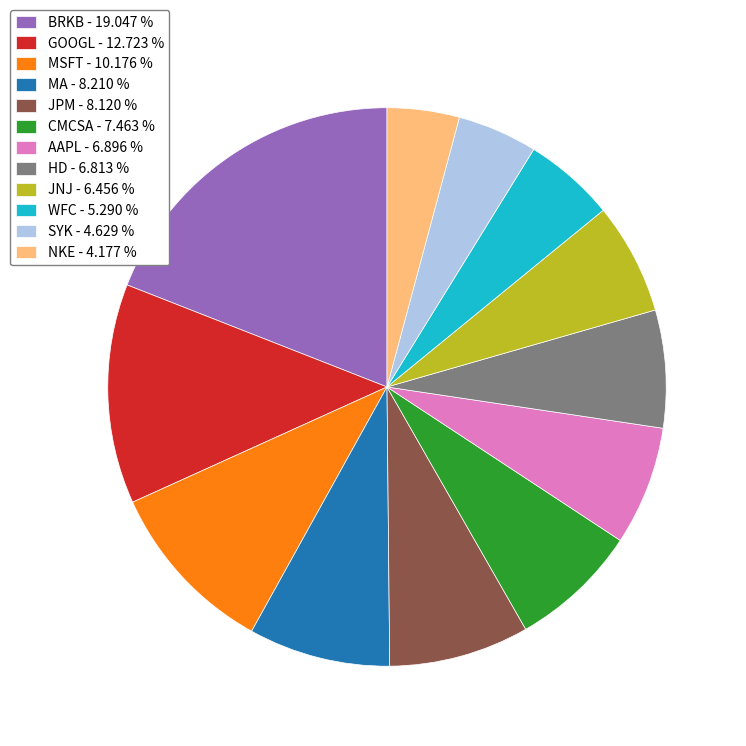

Which has a higher value, BRKB - 19.047 % or WFC - 5.290 %?

BRKB - 19.047 %